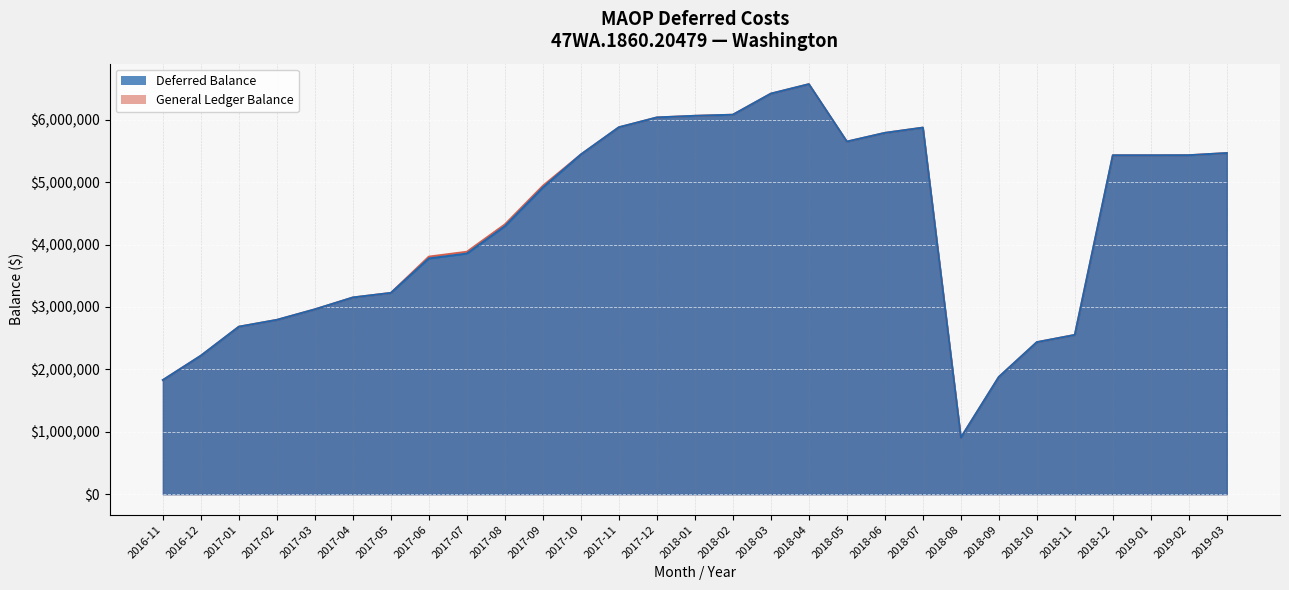

What are all the series names shown in the legend?

Deferred Balance, General Ledger Balance